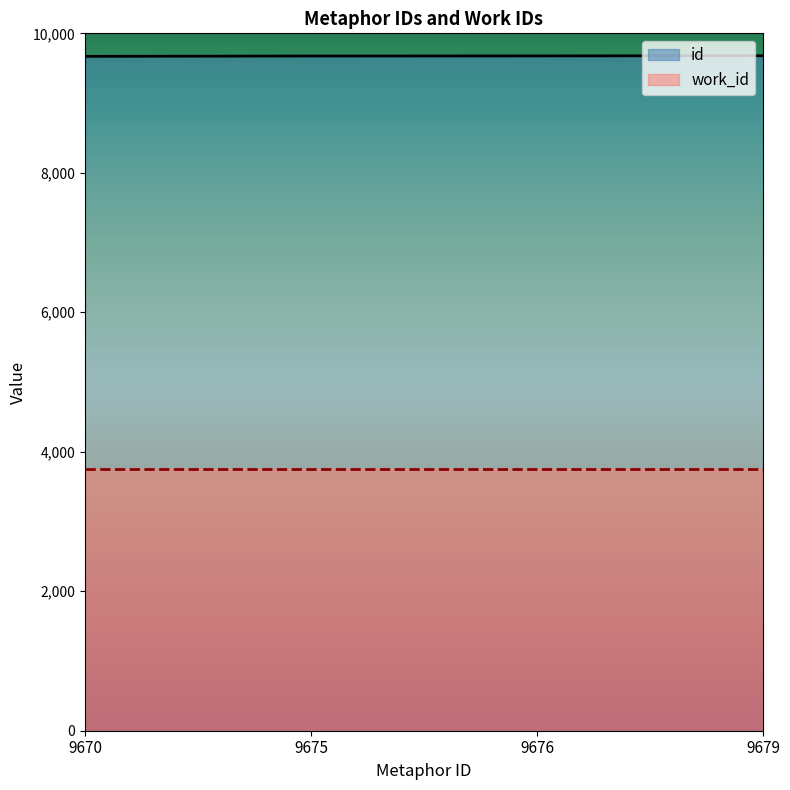

Rank the series at 9670 from highest to lowest value.

id, work_id